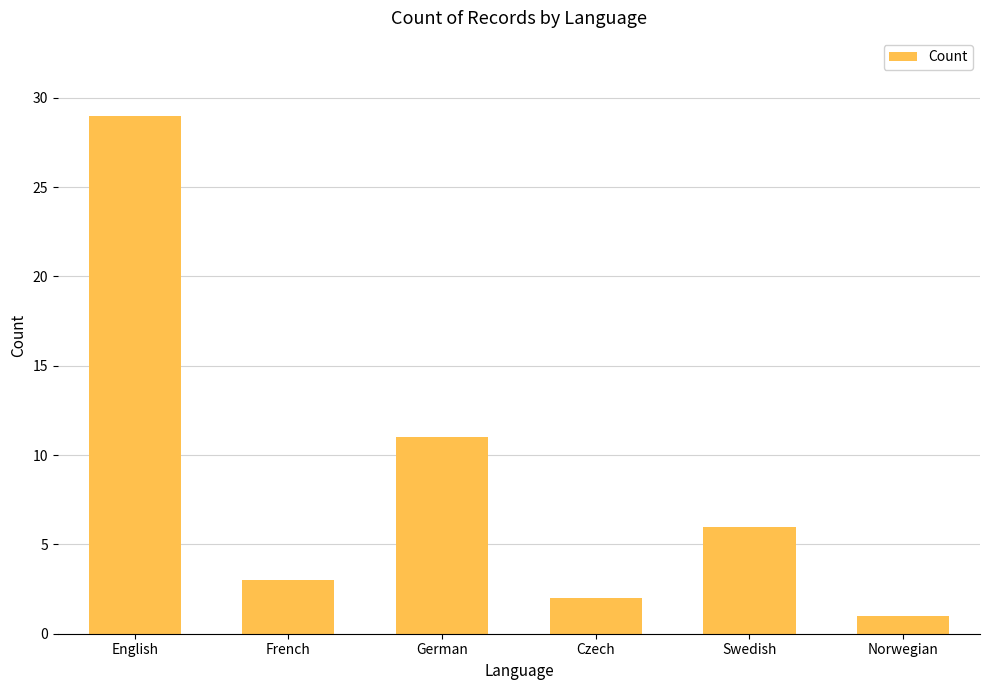

Where is the data nearest to the value 15?

German